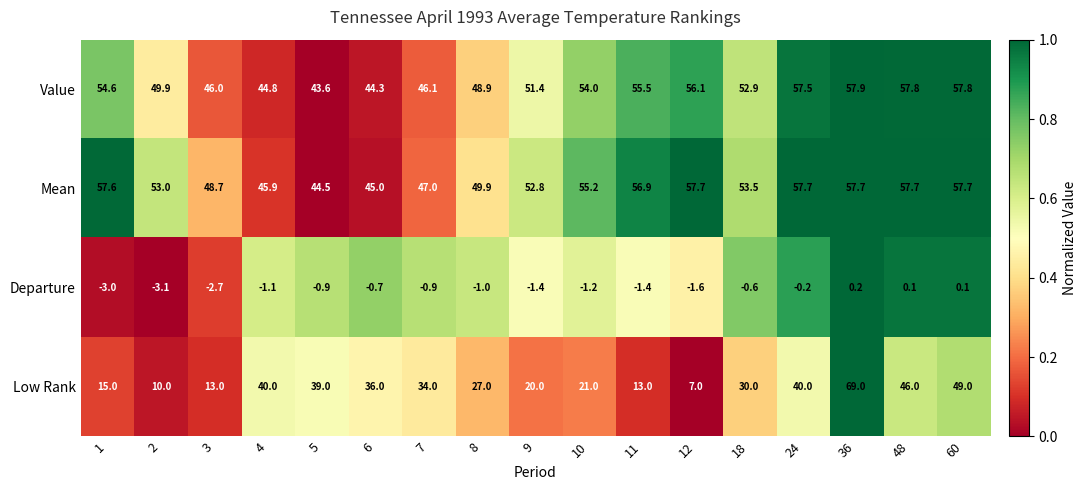

What is the total value across all series at 36?

184.8